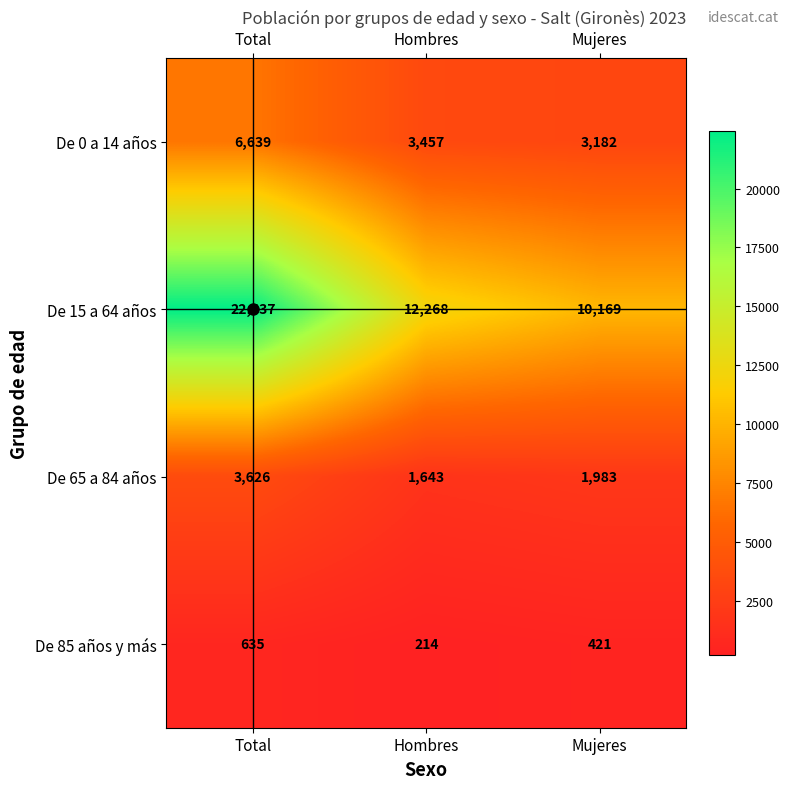

How many values in the De 65 a 84 años series are below 1983?

1